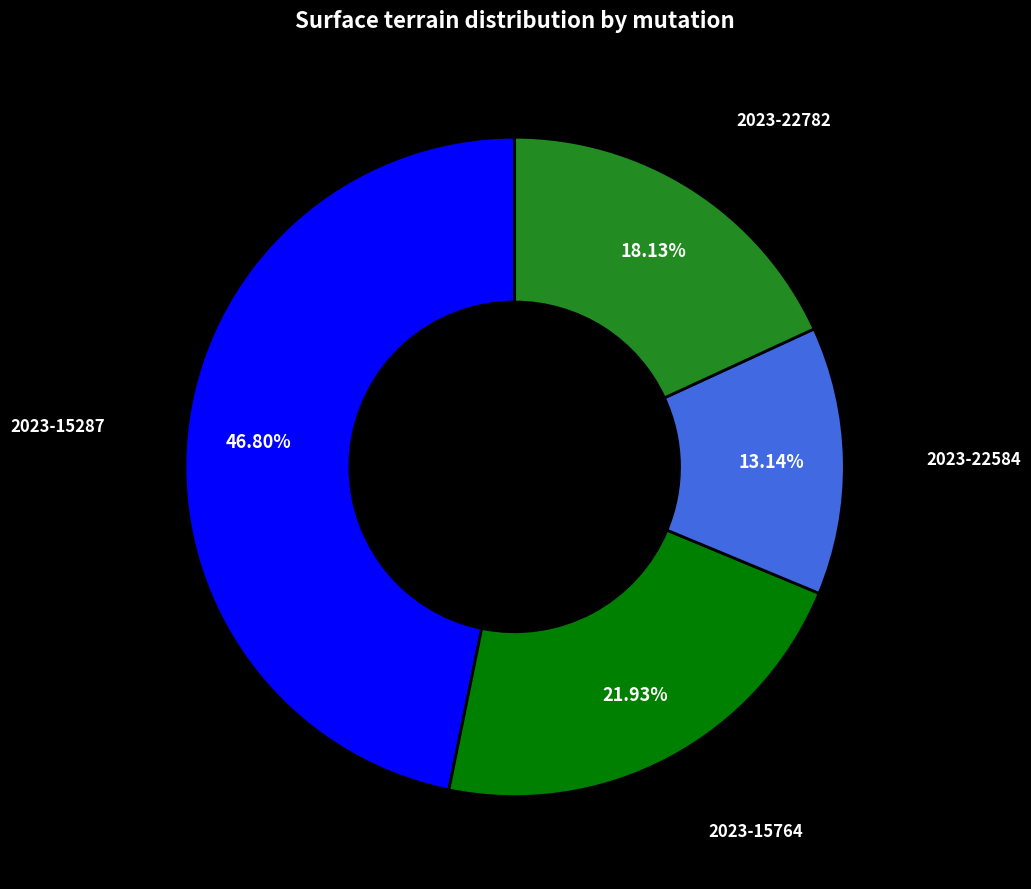

Does any single category account for the majority?

No